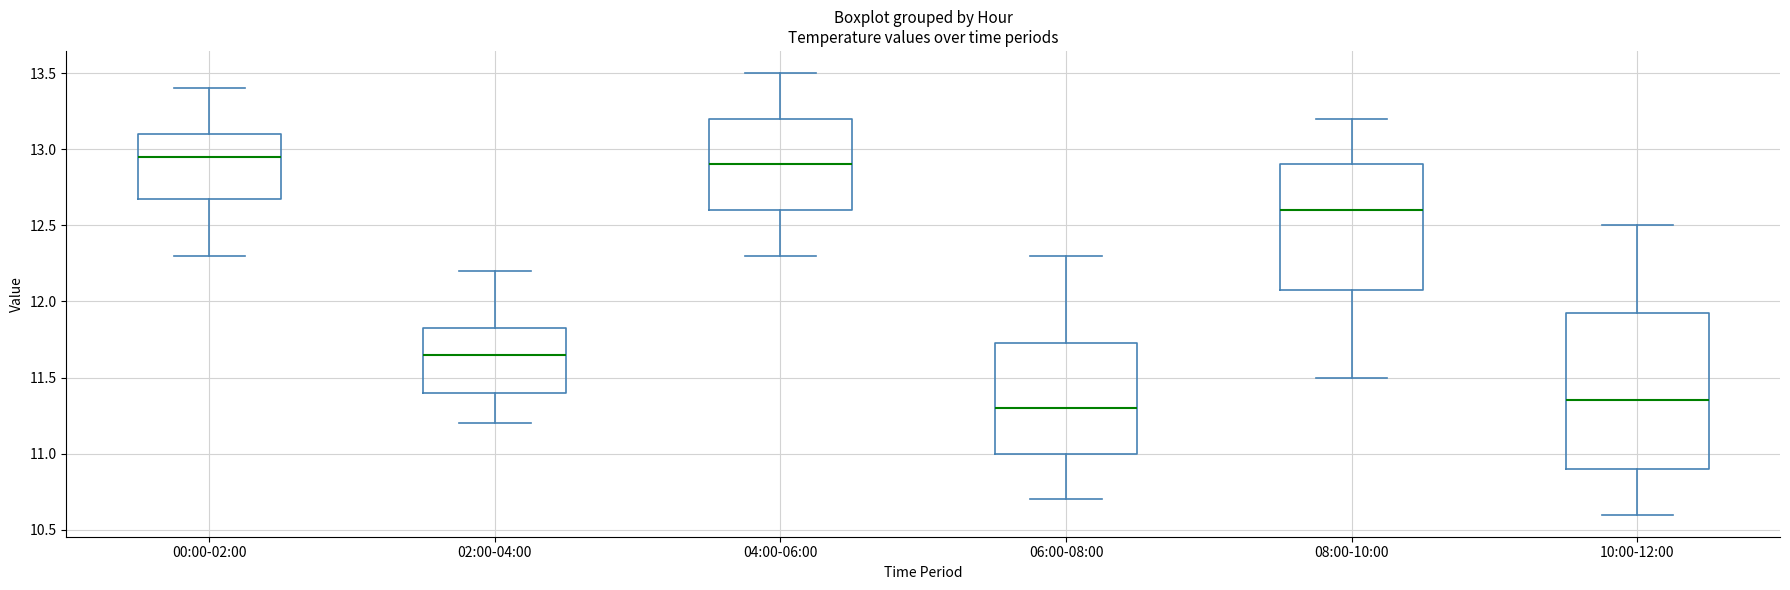

Reading left to right, read every box against the y-axis: the position of its median line, the range the box covers, and the ends of its whiskers. The values are not printed on the chart, so give them approximately, as read against the axis.

00:00-02:00: median 12.95, box 12.70 to 13.10, whiskers 12.30 to 13.40
02:00-04:00: median 11.65, box 11.40 to 11.85, whiskers 11.20 to 12.20
04:00-06:00: median 12.90, box 12.60 to 13.20, whiskers 12.30 to 13.50
06:00-08:00: median 11.30, box 11.00 to 11.75, whiskers 10.70 to 12.30
08:00-10:00: median 12.60, box 12.10 to 12.90, whiskers 11.50 to 13.20
10:00-12:00: median 11.35, box 10.90 to 11.95, whiskers 10.60 to 12.50